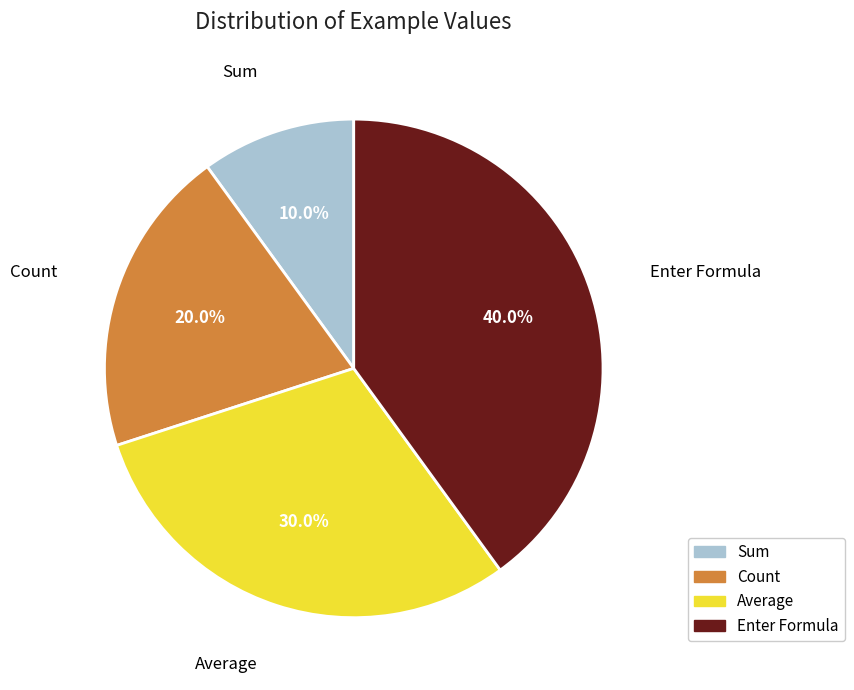

To the nearest percent, what is the difference between the Average and Enter Formula slice percentages?

10%